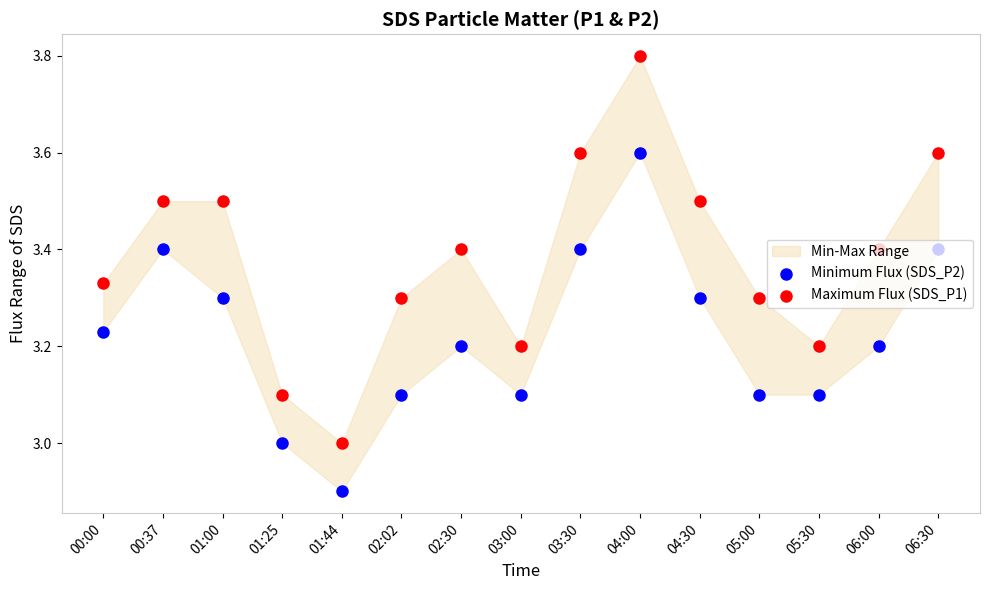

At which category is the sum across all series the highest?

04:00